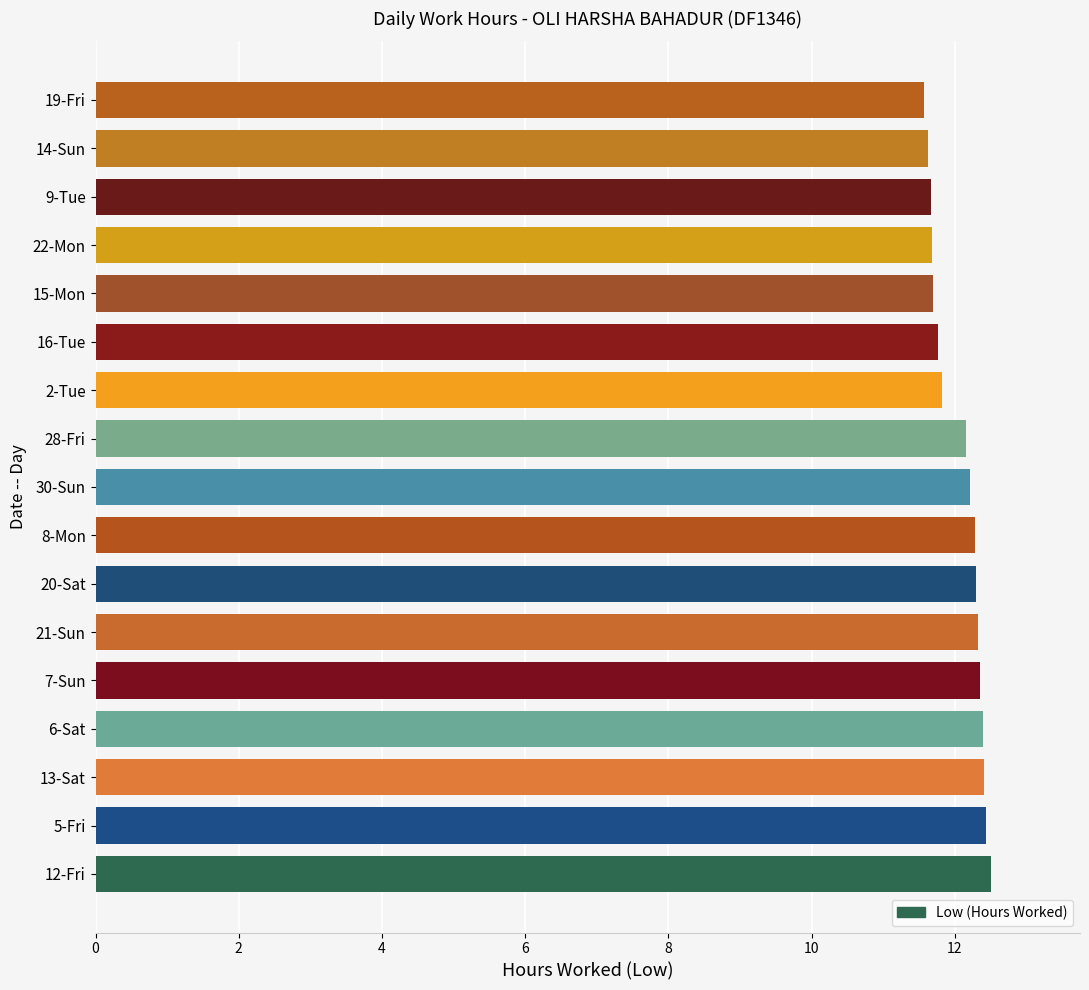

What is the average value?

12.1